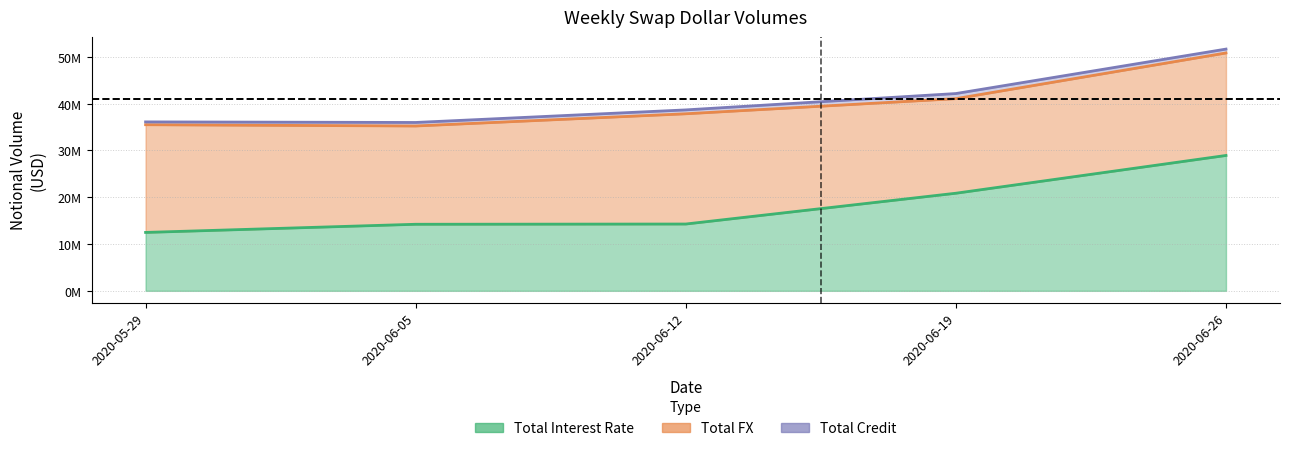

What is the difference between the TOTAL values at 2020-06-12 and 2020-06-05?

2684795